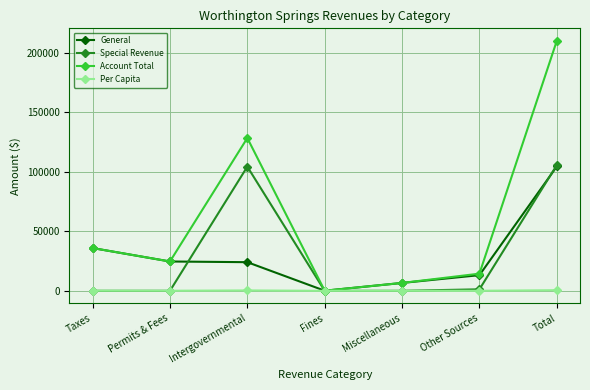

What is the sum of all Per Capita values?

1031.7